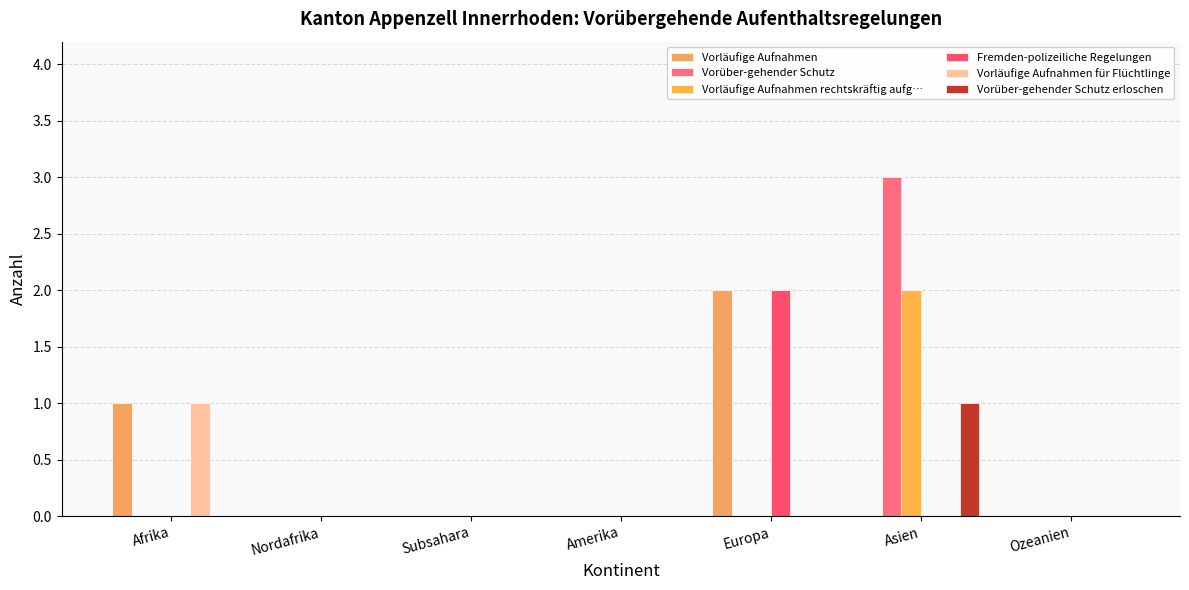

Reading left to right, extract all data points from this chart.

Vorläufige Aufnahmen: Afrika=1	Nordafrika=0	Subsahara=0	Amerika=0	Europa=2	Asien=0	Ozeanien=0
Vorüber-gehender Schutz: Afrika=0	Nordafrika=0	Subsahara=0	Amerika=0	Europa=0	Asien=3	Ozeanien=0
Vorläufige Aufnahmen rechtskräftig aufg…: Afrika=0	Nordafrika=0	Subsahara=0	Amerika=0	Europa=0	Asien=2	Ozeanien=0
Fremden-polizeiliche Regelungen: Afrika=0	Nordafrika=0	Subsahara=0	Amerika=0	Europa=2	Asien=0	Ozeanien=0
Vorläufige Aufnahmen für Flüchtlinge: Afrika=1	Nordafrika=0	Subsahara=0	Amerika=0	Europa=0	Asien=0	Ozeanien=0
Vorüber-gehender Schutz erloschen: Afrika=0	Nordafrika=0	Subsahara=0	Amerika=0	Europa=0	Asien=1	Ozeanien=0